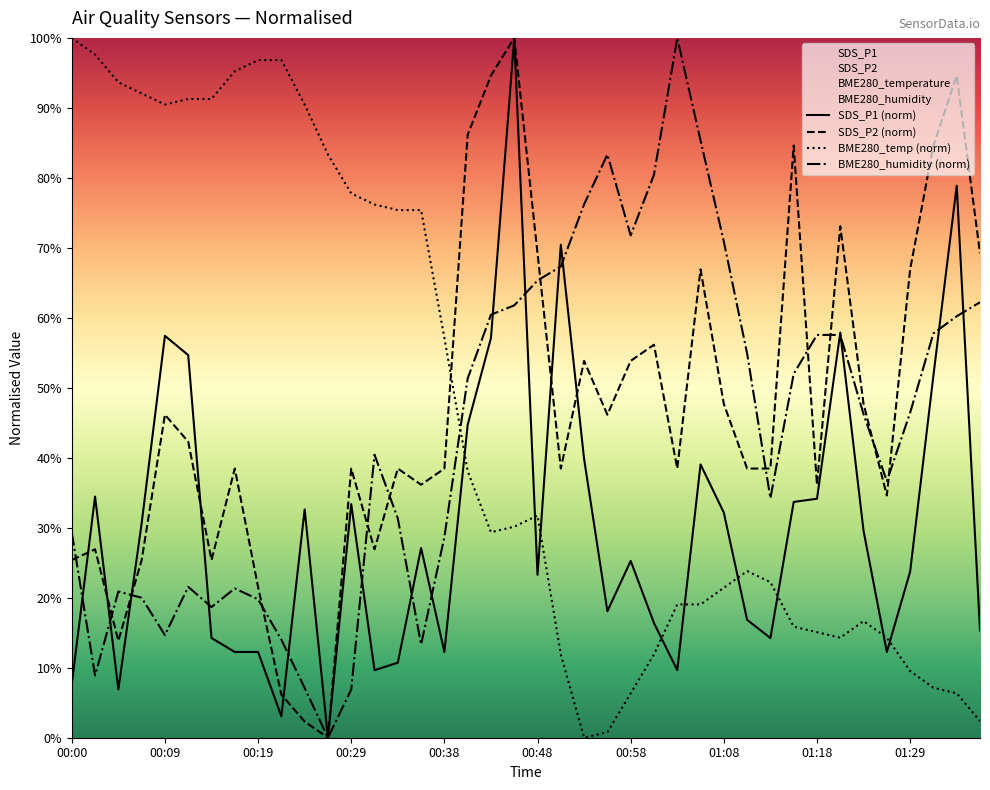

Which label corresponds to the smallest value in the chart?

00:26